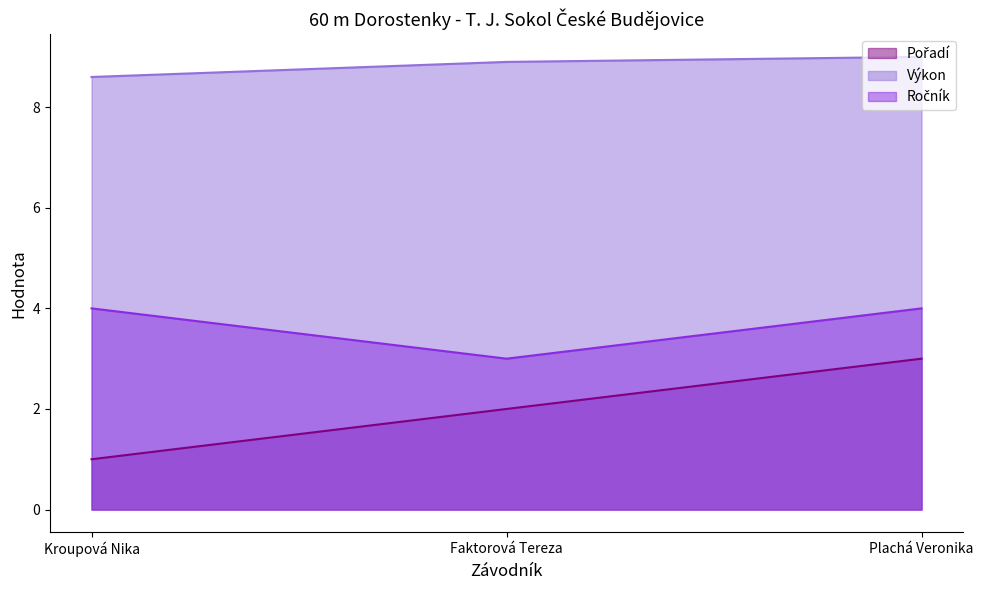

Between Plachá Veronika and Faktorová Tereza, which is larger?

Plachá Veronika